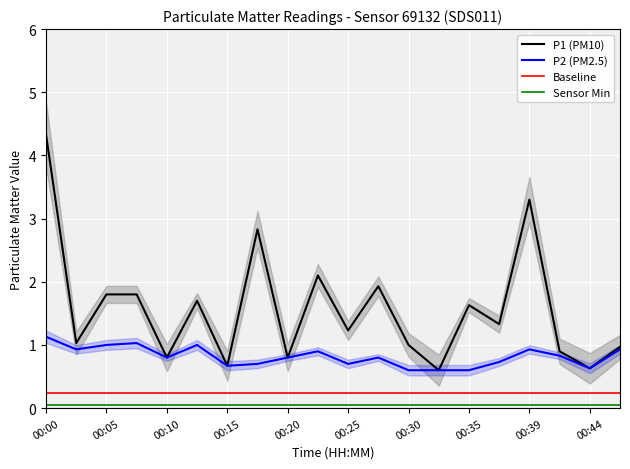

True or false: Sensor Min and P1 (PM10) intersect in this chart.

False